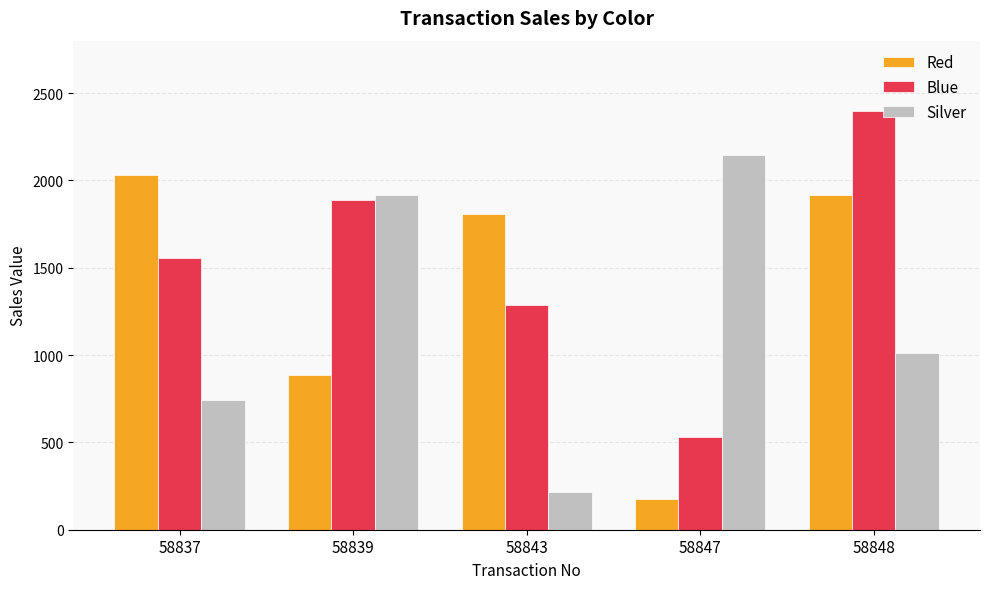

List the series in order of their peak value, lowest first.

Red, Silver, Blue